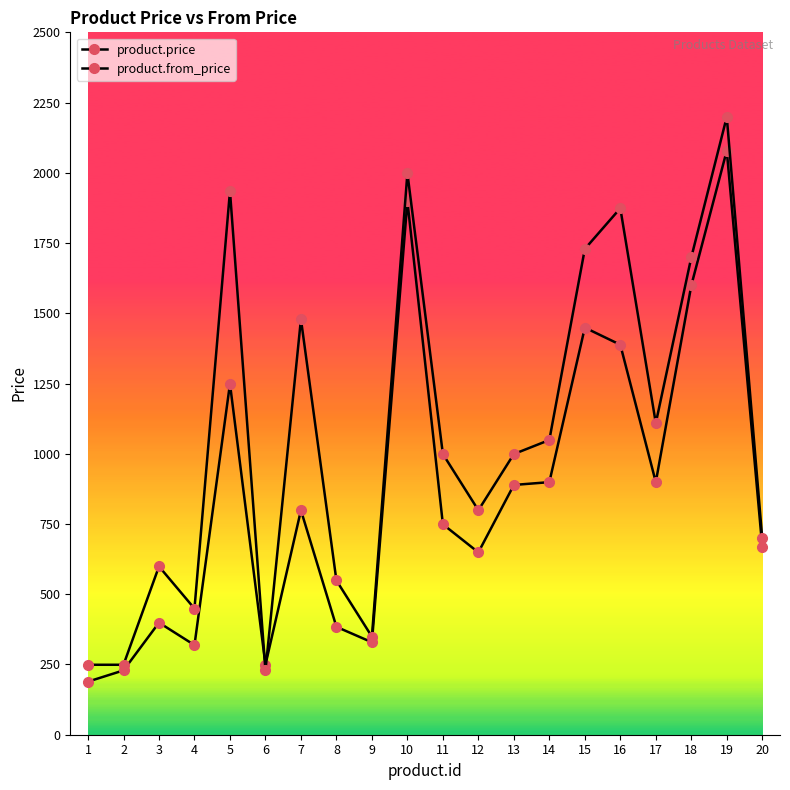

In product.from_price, how many points are higher than both neighbors (excluding endpoints)?

6